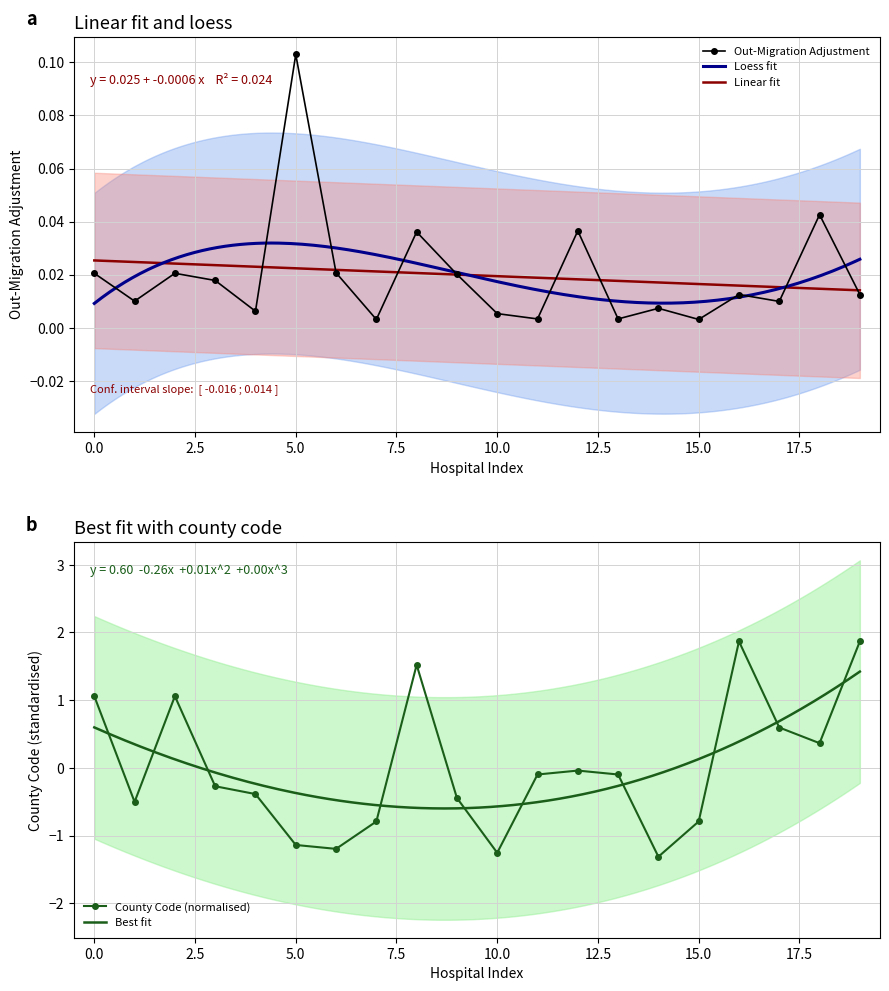

What is the highest value of the County Code (normalised) series?

1.9